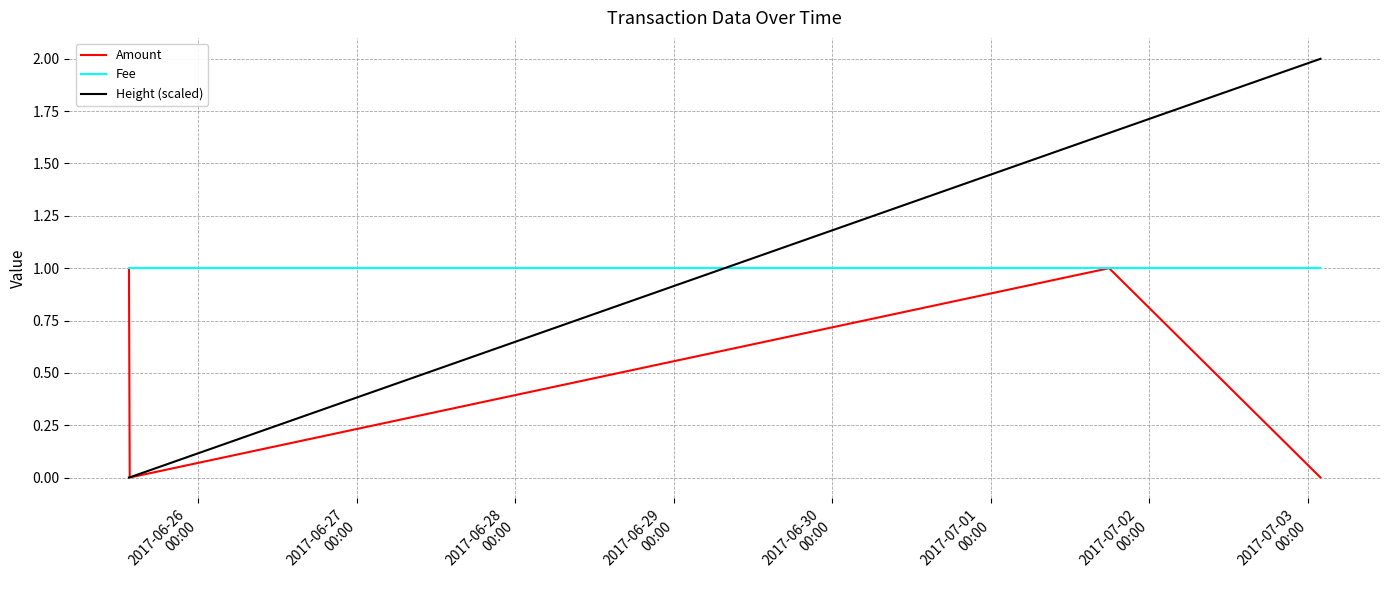

How many lines are shown in the chart?

3